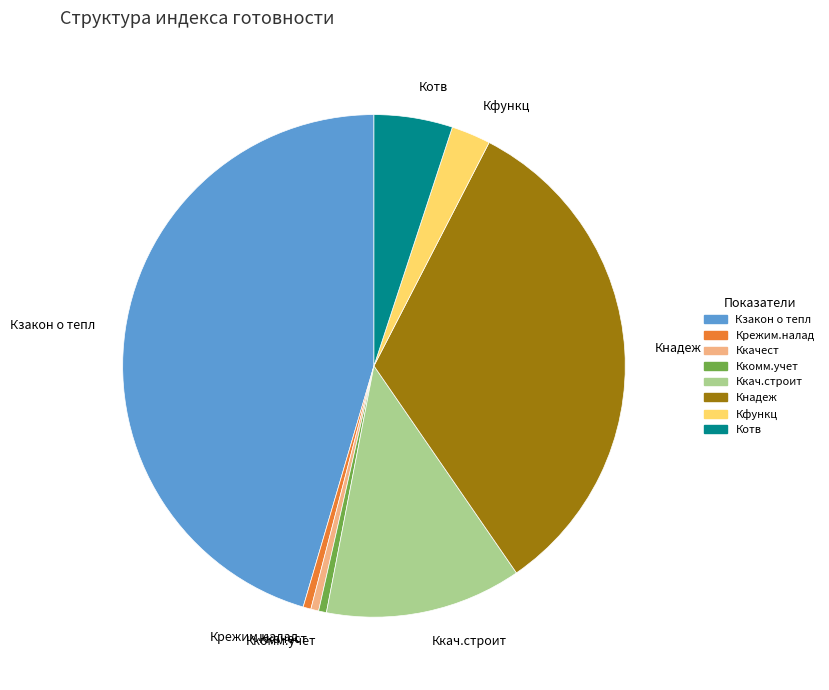

Is Ккачест the majority of the pie?

No